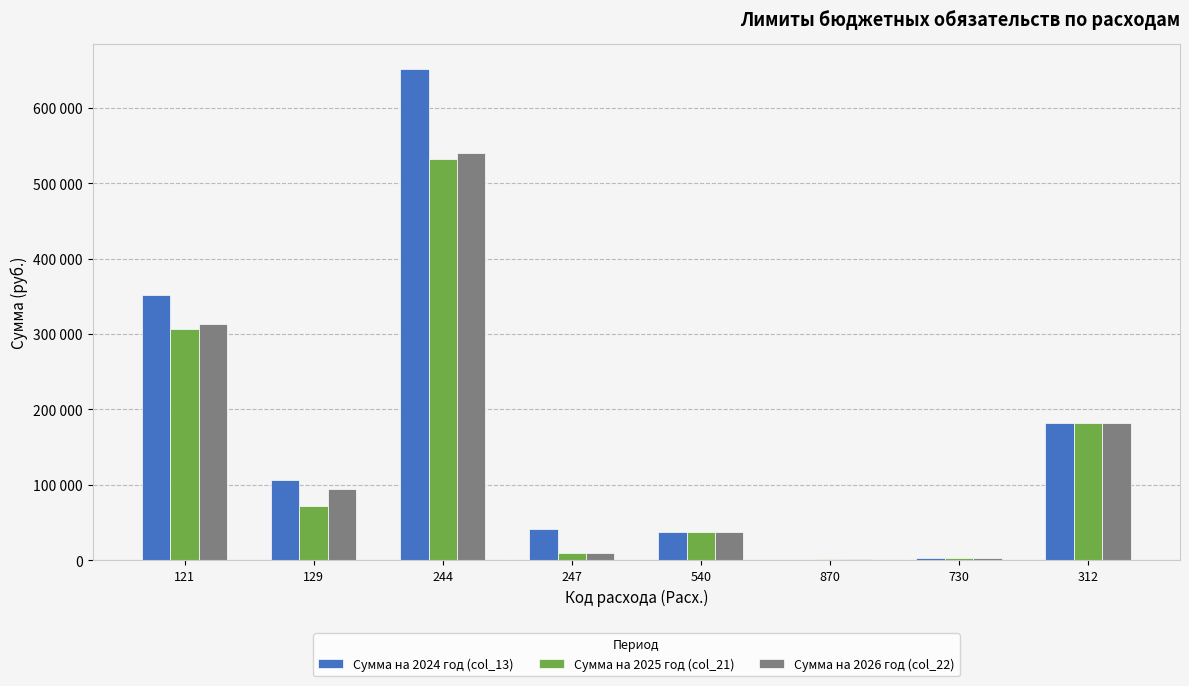

Does the chart contain stacked bars?

No